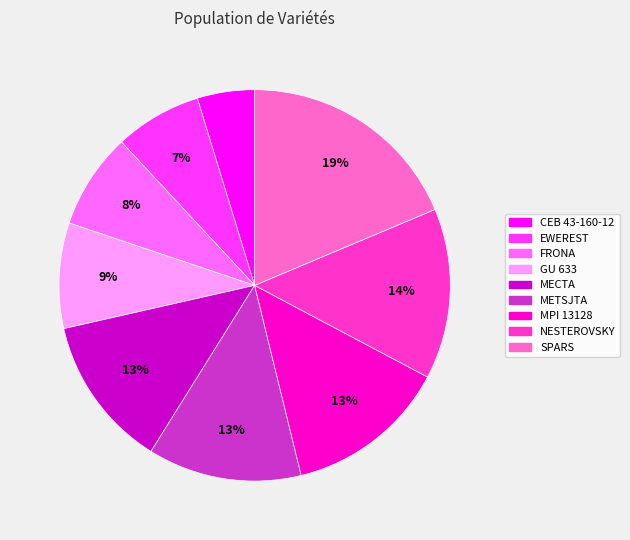

To the nearest percent, what percentage of the pie is SPARS?

19%